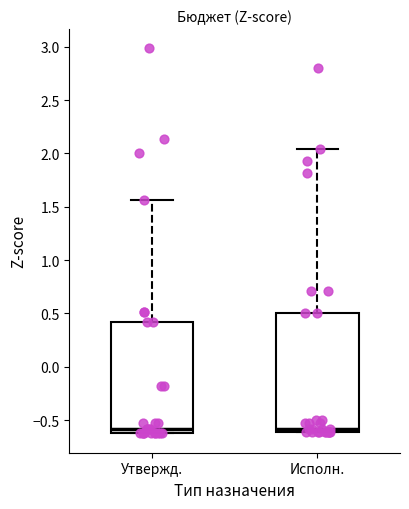

Which box is the tallest, from its lower edge to its upper edge?

Исполн.